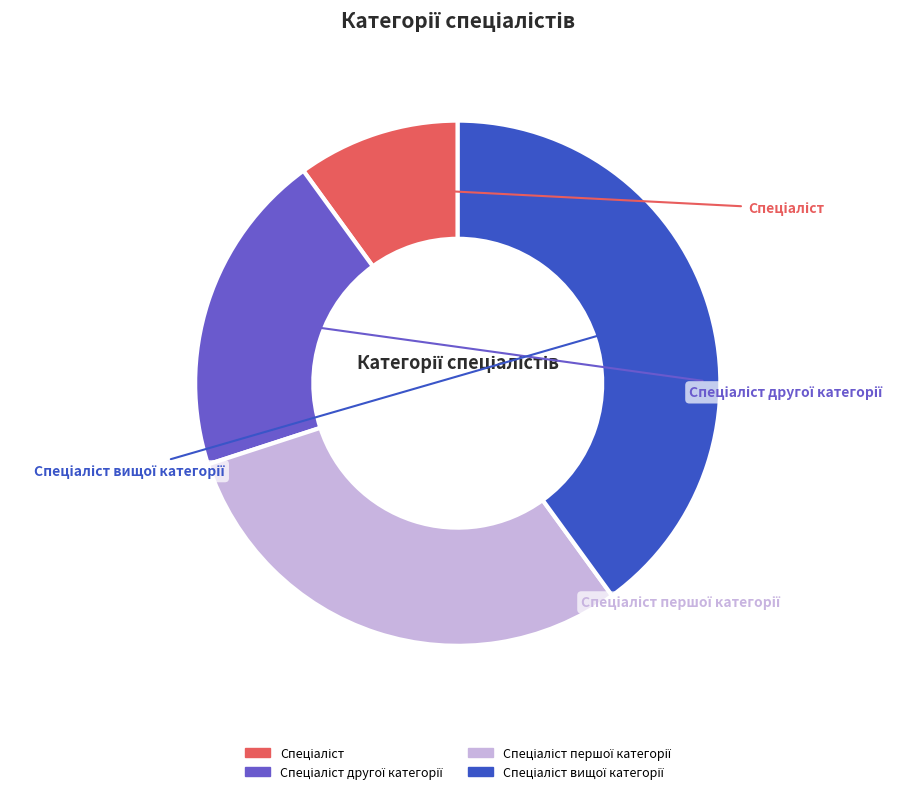

To the nearest percent, what is the difference between the Спеціаліст вищої категорії and Спеціаліст першої категорії slice percentages?

10%